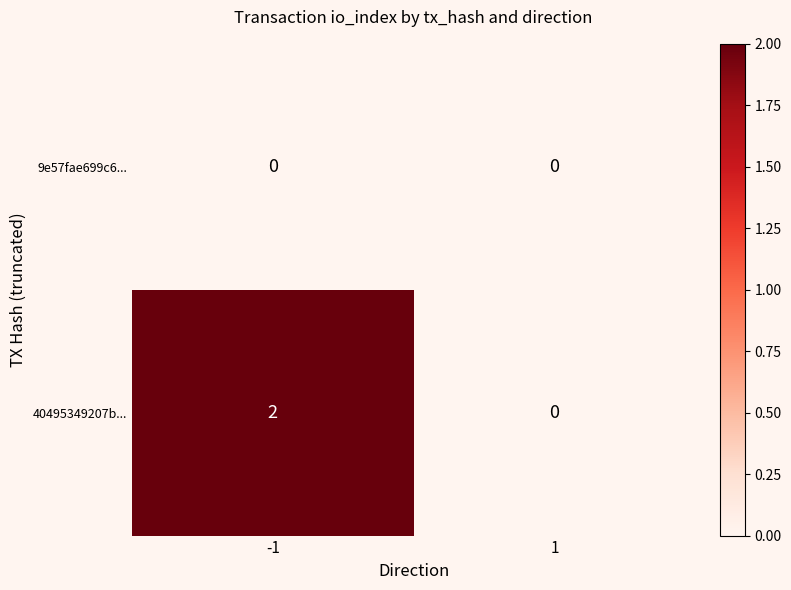

Which series changed the most between -1 and 1?

40495349207b...